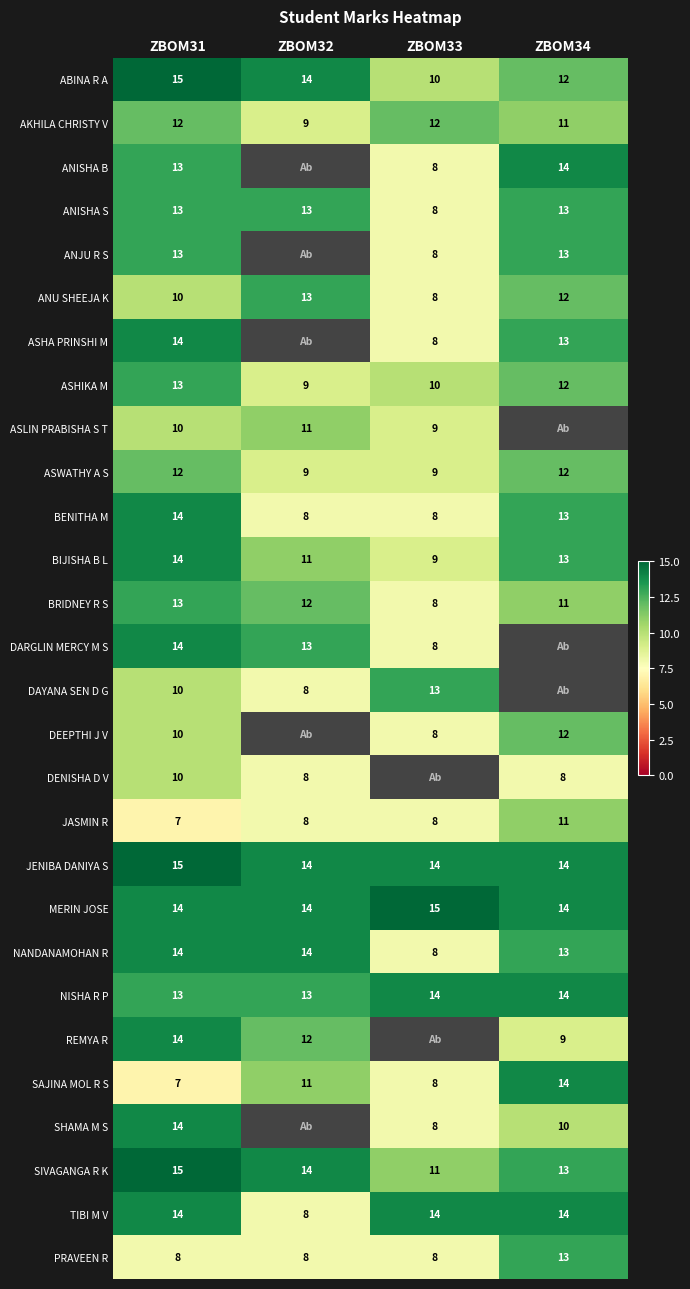

What is the highest value of the BENITHA M series?

14